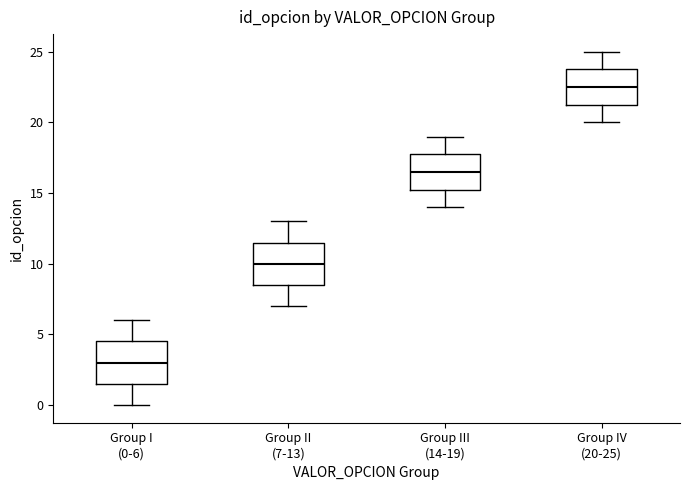

Reading left to right, transcribe this box plot: for each box, give where its median line is, the range the box spans, and where its two whiskers end, as read against the y-axis. The values are not printed on the chart, so give them approximately, as read against the axis.

Group I (0-6): median 3.0, box 1.5 to 4.5, whiskers 0.0 to 6.0
Group II (7-13): median 10.0, box 8.5 to 11.5, whiskers 7.0 to 13.0
Group III (14-19): median 16.5, box 15.5 to 18.0, whiskers 14.0 to 19.0
Group IV (20-25): median 22.5, box 21.5 to 24.0, whiskers 20.0 to 25.0